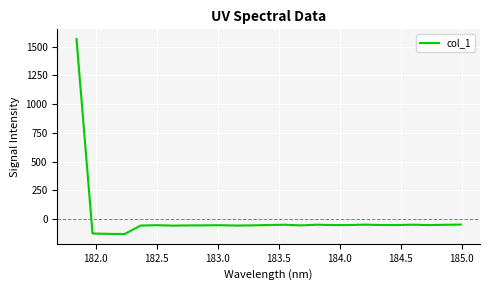

What is the difference between the maximum and minimum values?

1693.2